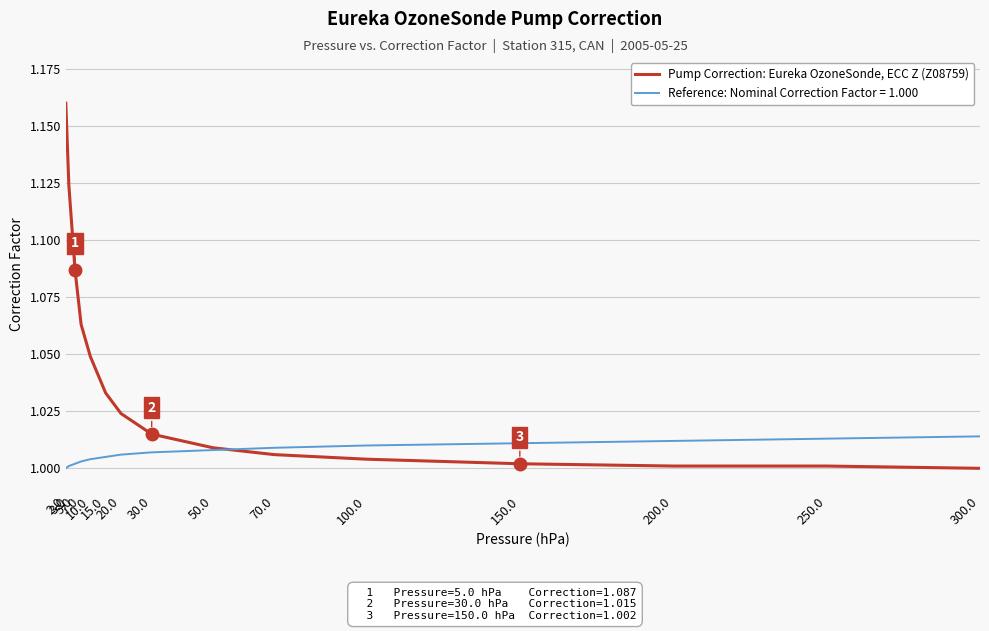

Which label corresponds to the largest value in the chart?

2.0